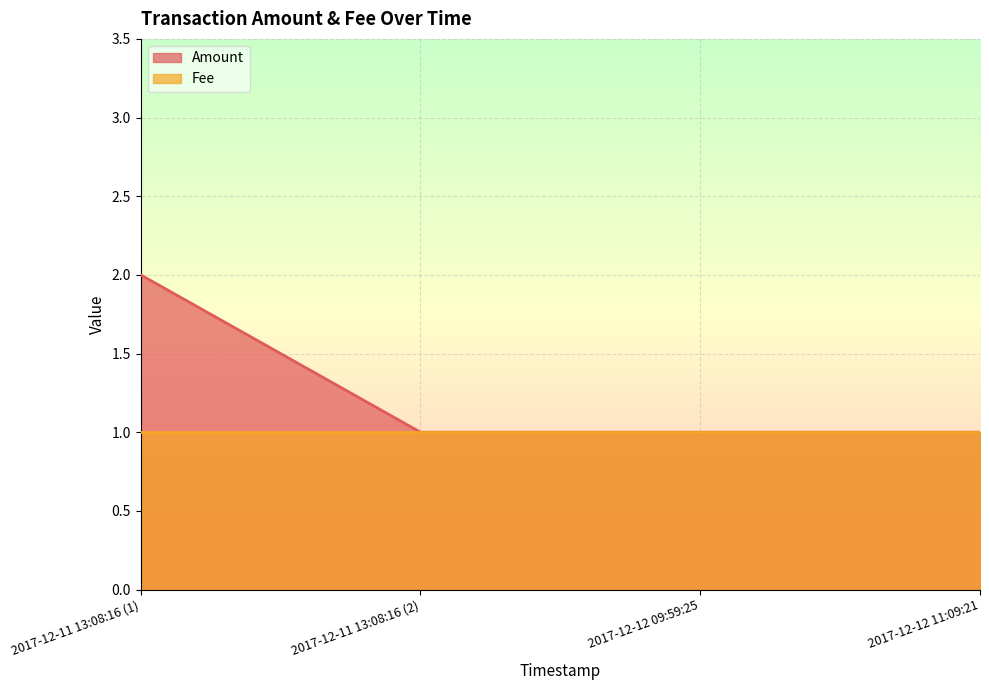

The chart shows a value of 2 at 2017-12-11 13:08:16 (1). True or false?

True